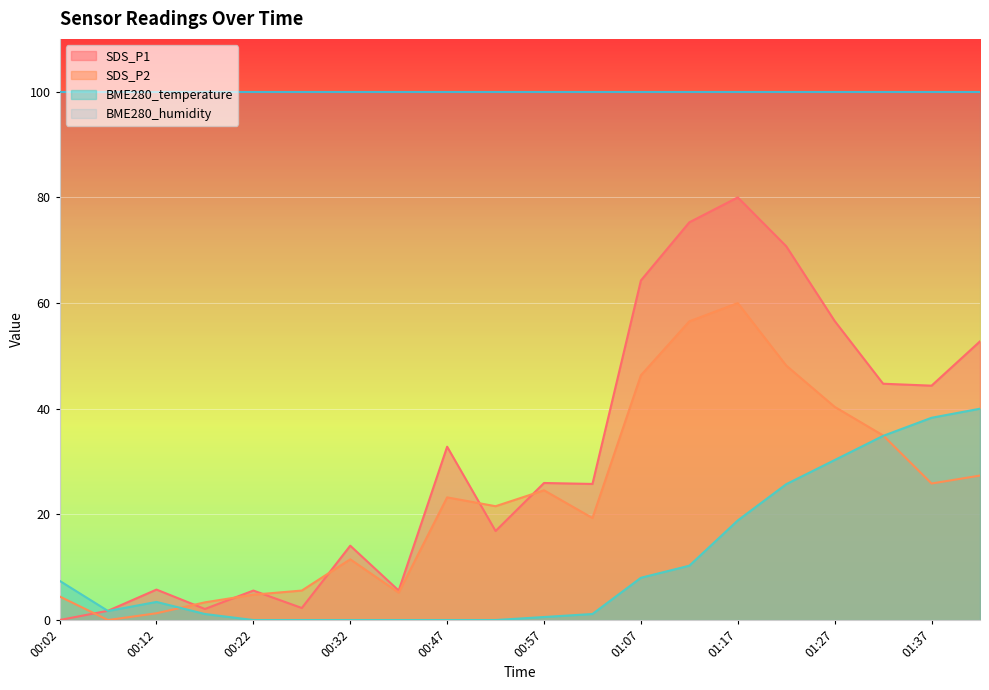

What is the total value across all series at 01:17?

258.9